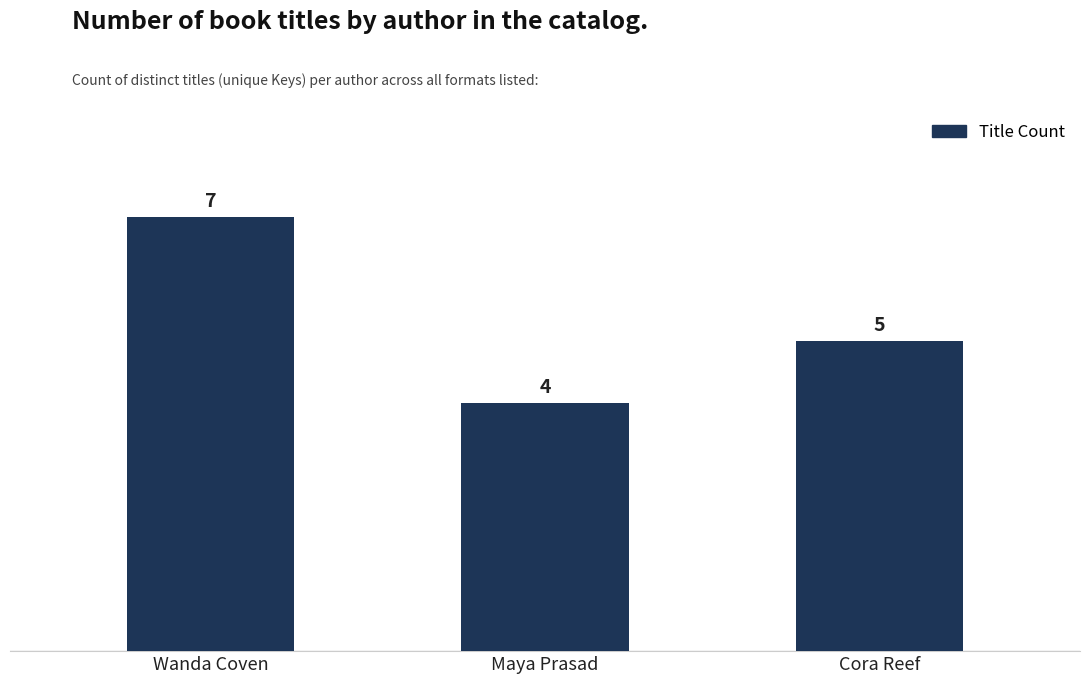

Count the number of categories in the chart.

3